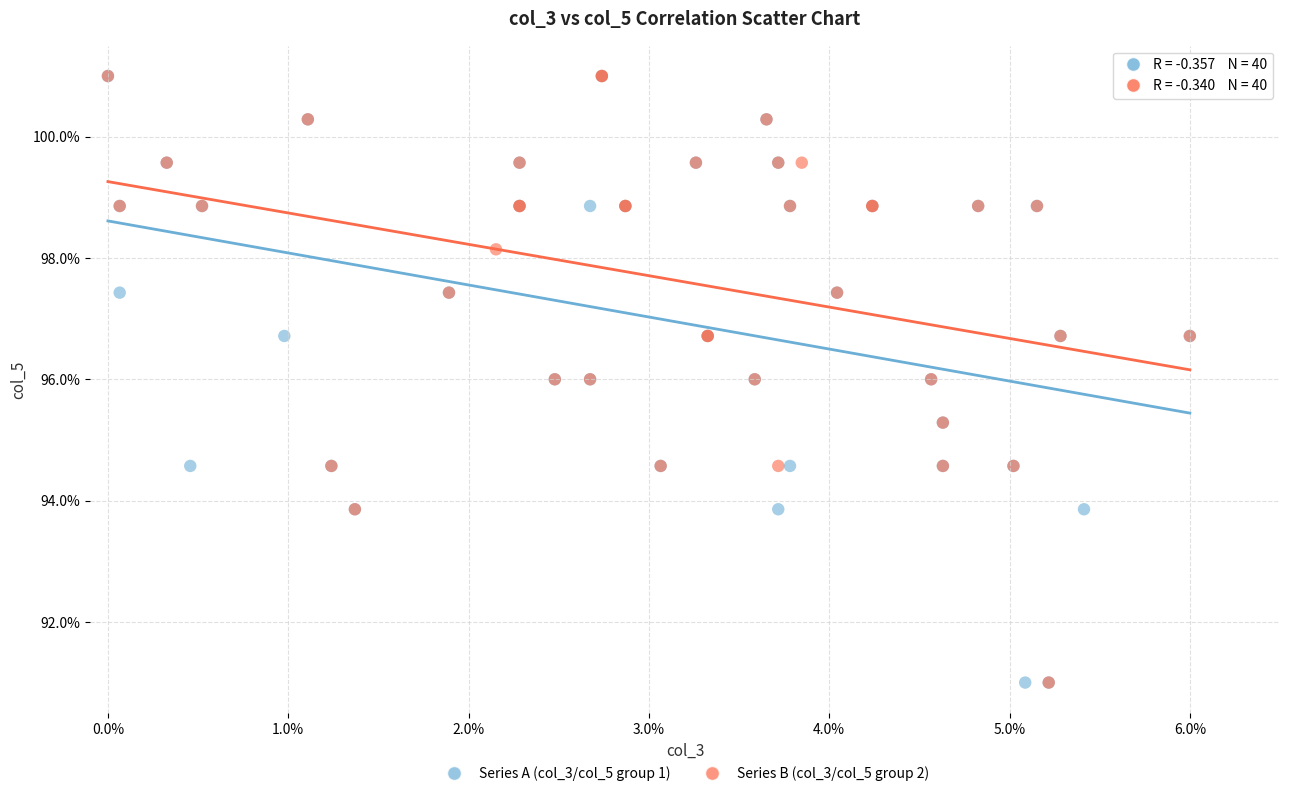

What are all the series names shown in the legend?

Series A (col_3/col_5 group 1), Series B (col_3/col_5 group 2)